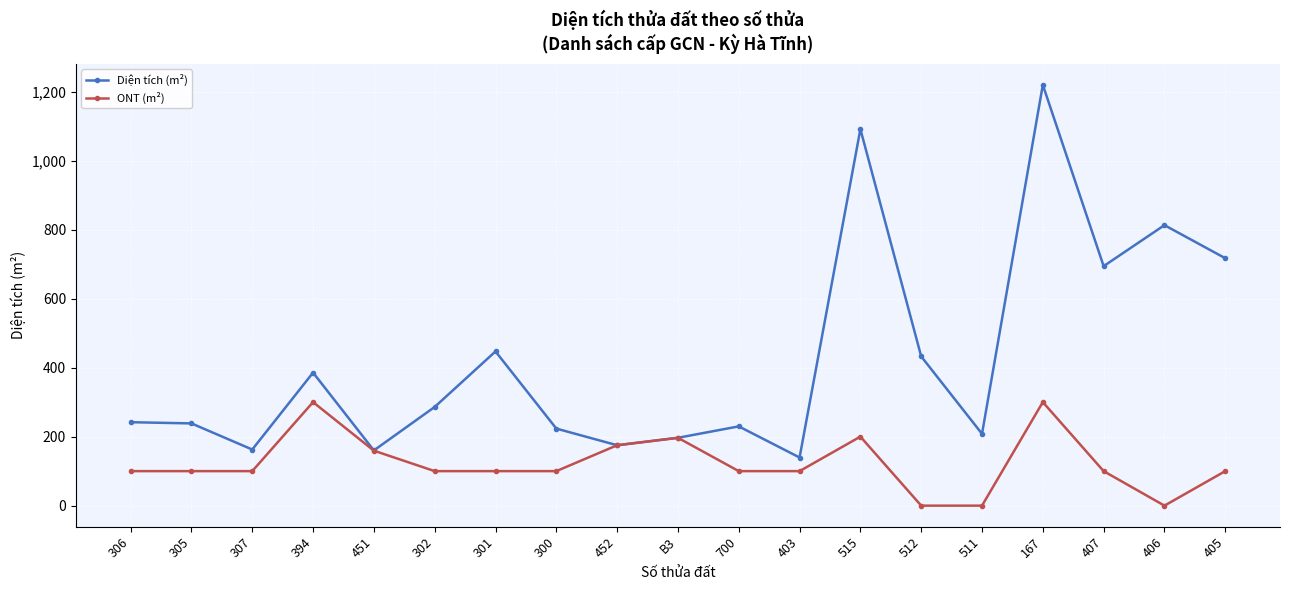

At which label does Diện tích (m²) reach its peak?

167